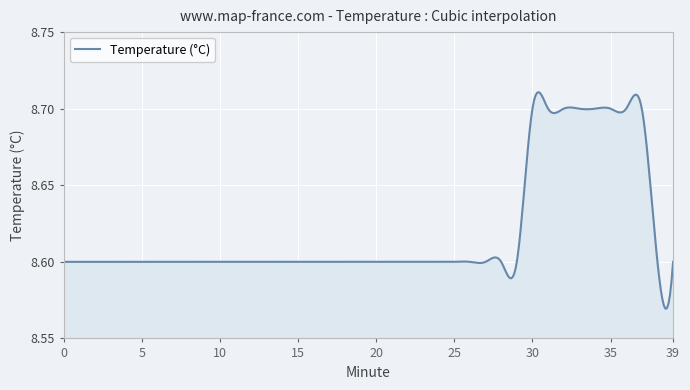

Reading right to left, extract all data points from this chart.

39=8.6	38=8.6	37=8.7	36=8.7	35=8.7	34=8.7	33=8.7	32=8.7	31=8.7	30=8.7	29=8.6	28=8.6	27=8.6	26=8.6	25=8.6	24=8.6	23=8.6	22=8.6	21=8.6	20=8.6	19=8.6	18=8.6	17=8.6	16=8.6	15=8.6	14=8.6	13=8.6	12=8.6	11=8.6	10=8.6	9=8.6	8=8.6	7=8.6	6=8.6	5=8.6	4=8.6	3=8.6	2=8.6	1=8.6	0=8.6